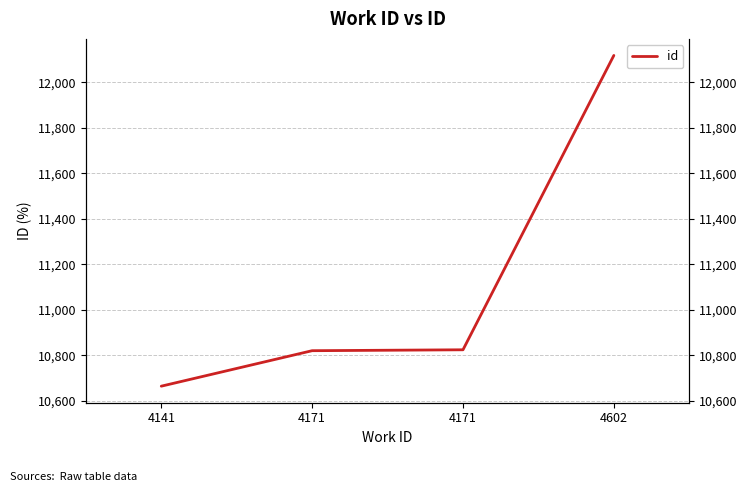

What is the difference between the values at 4171 and 4141?

160